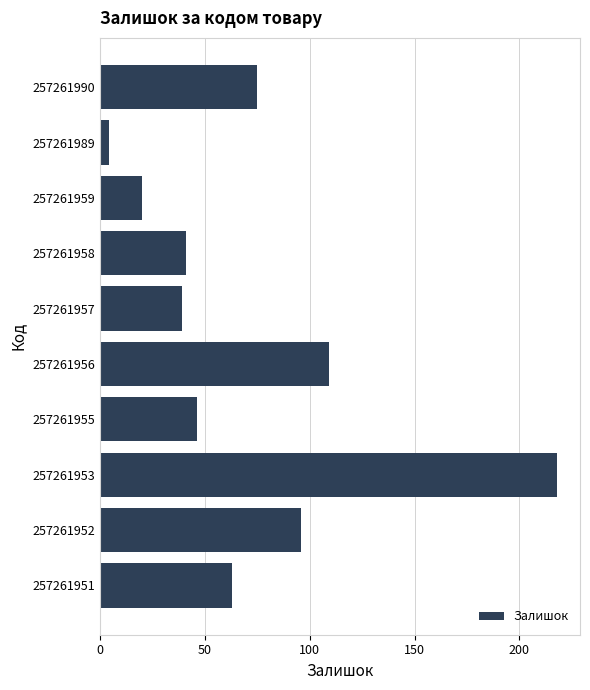

Reading top to bottom, transcribe all the data shown in this chart.

257261990=75	257261989=4	257261959=20	257261958=41	257261957=39	257261956=109	257261955=46	257261953=218	257261952=96	257261951=63